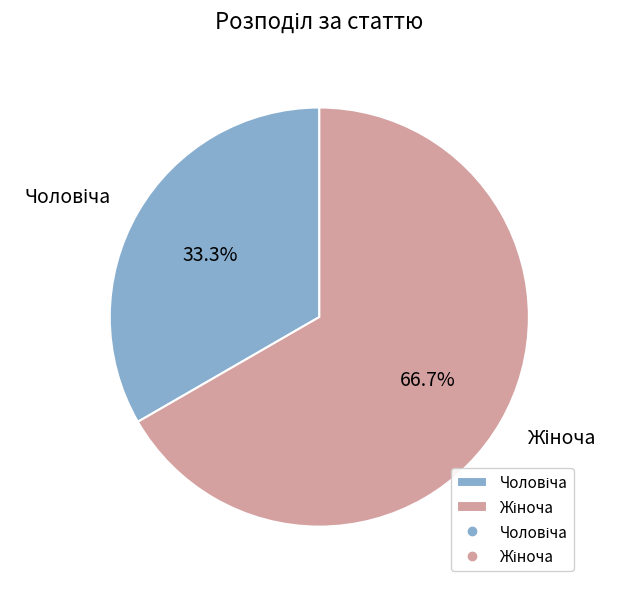

How many segments does this pie chart have?

2